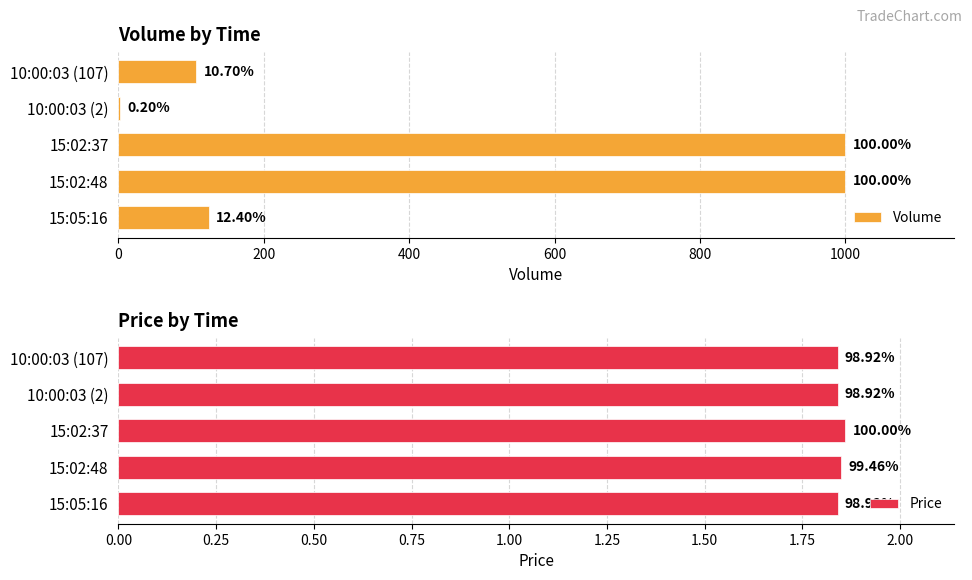

At how many categories does at least one series exceed 973?

2